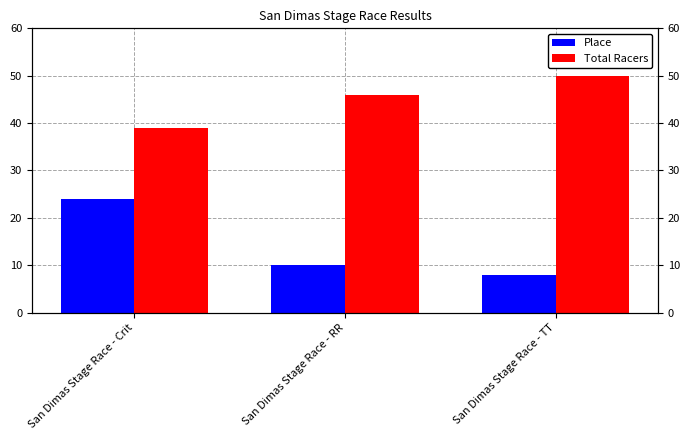

True or false: Place has a value of 10 at San Dimas Stage Race - RR.

True